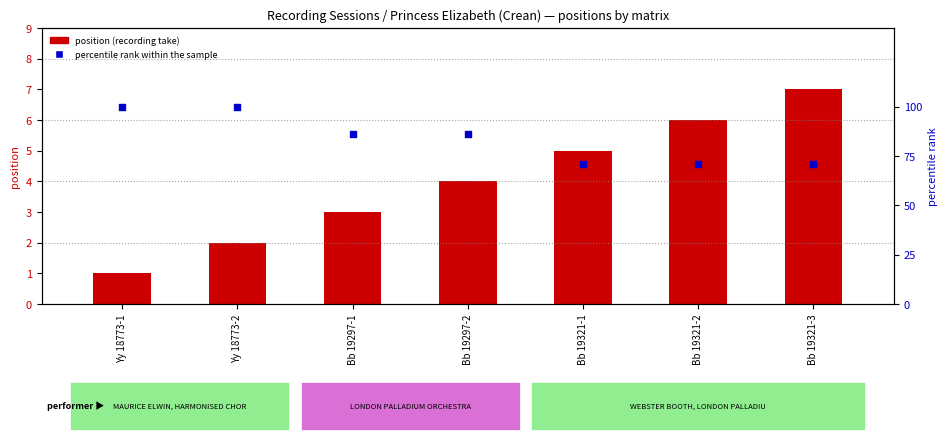

What is the ratio of the value at Bb 19297-2 to the value at Yy 18773-2?

0.9